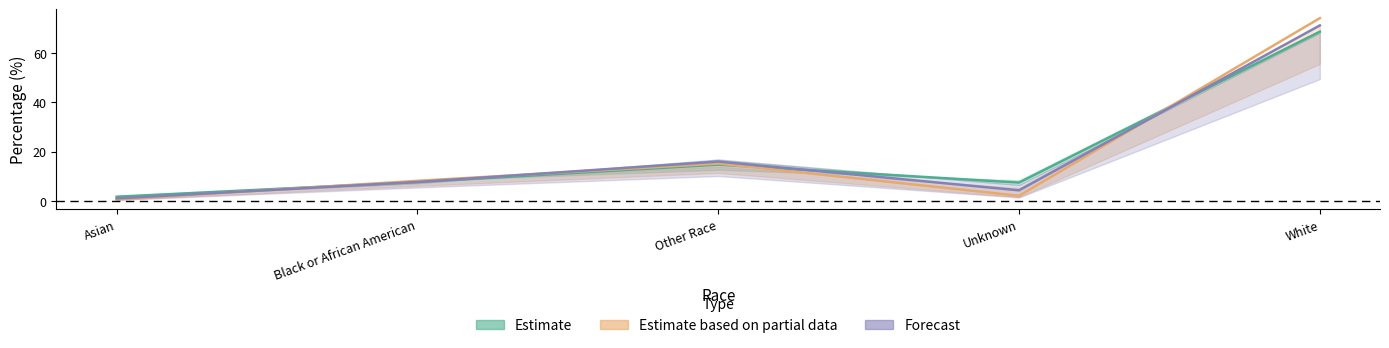

What position from the right is Asian?

5